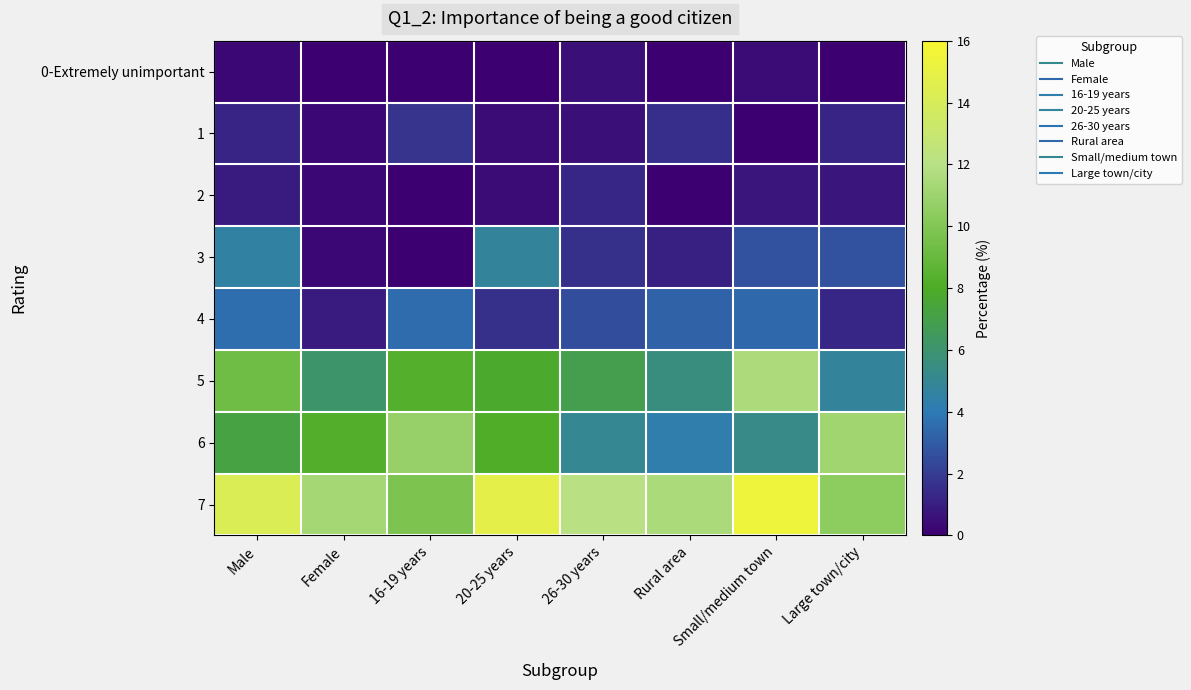

What is the total value across all series at Small/medium town?

39.5